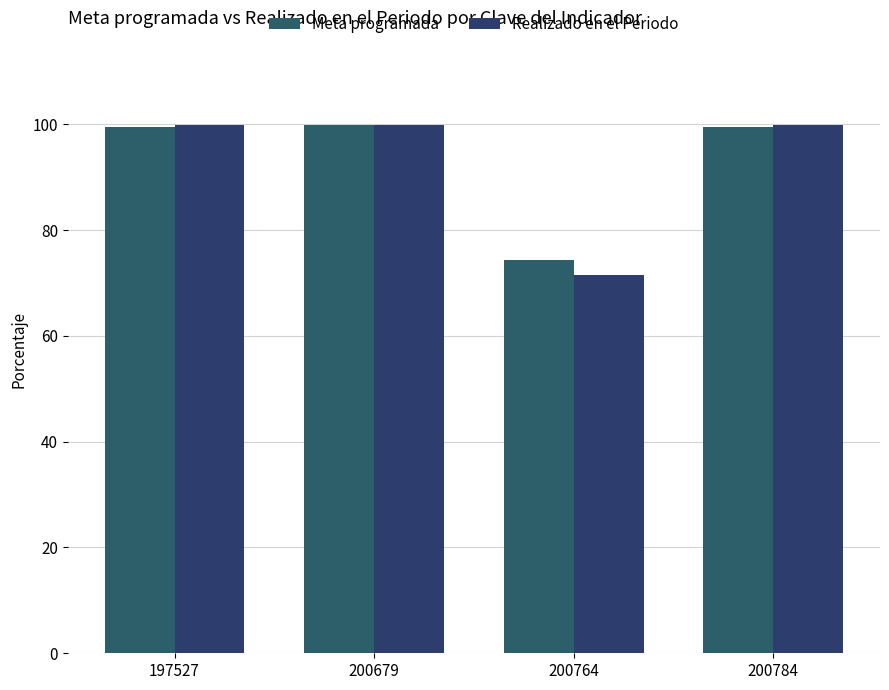

How many data points in Meta programada are less than 99?

1